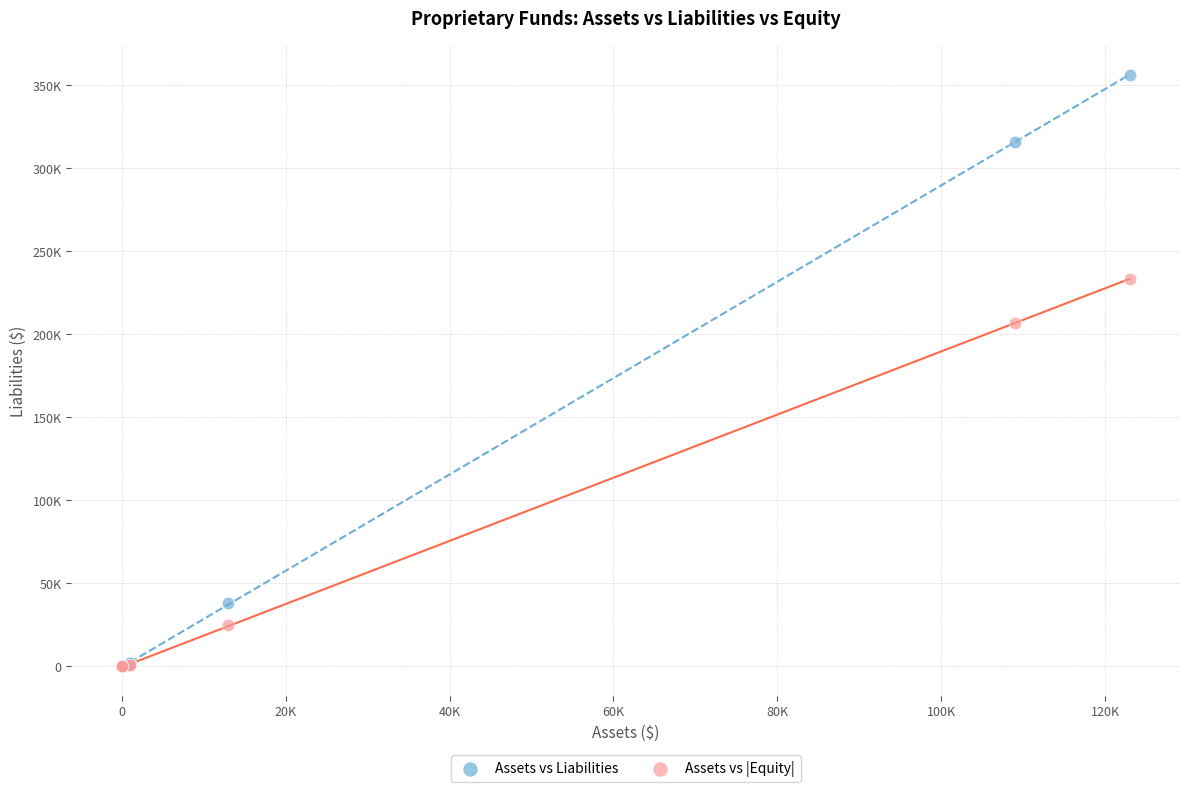

Which series reaches the maximum Y coordinate?

Assets vs Liabilities